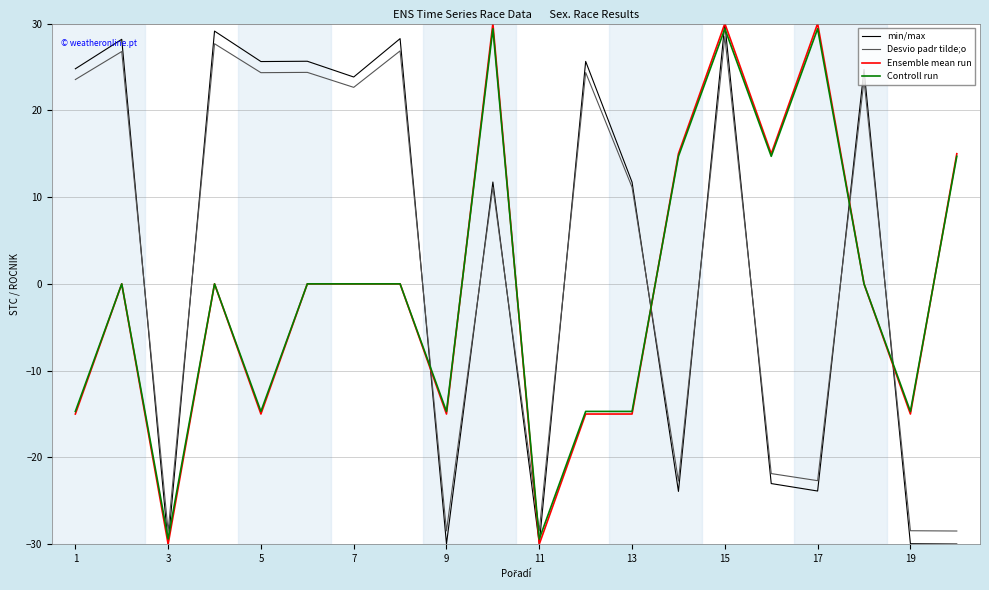

What is the greatest value displayed?

30.0